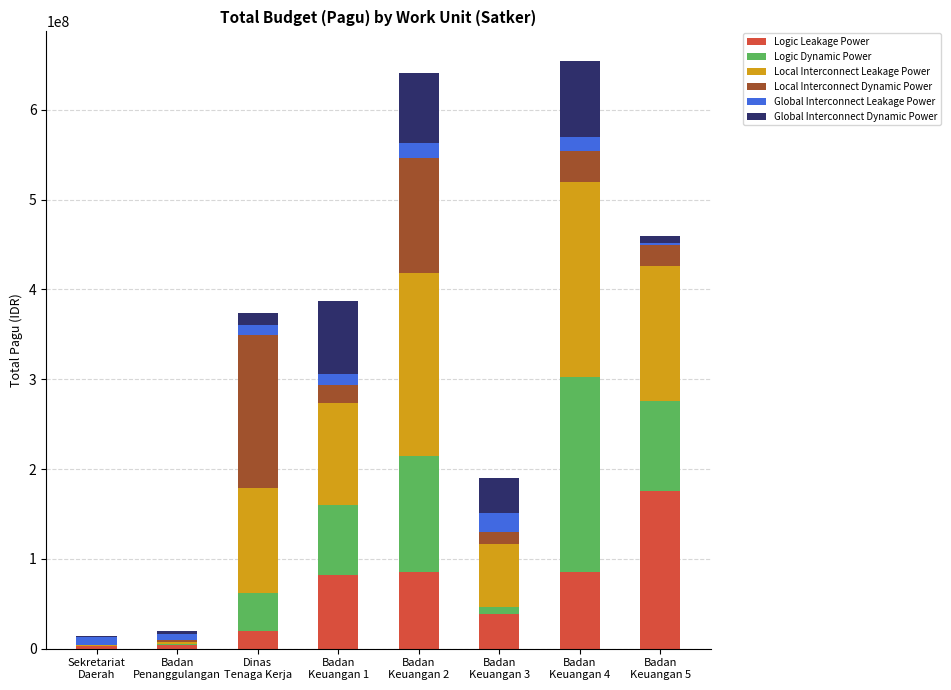

Are the bars horizontal?

No